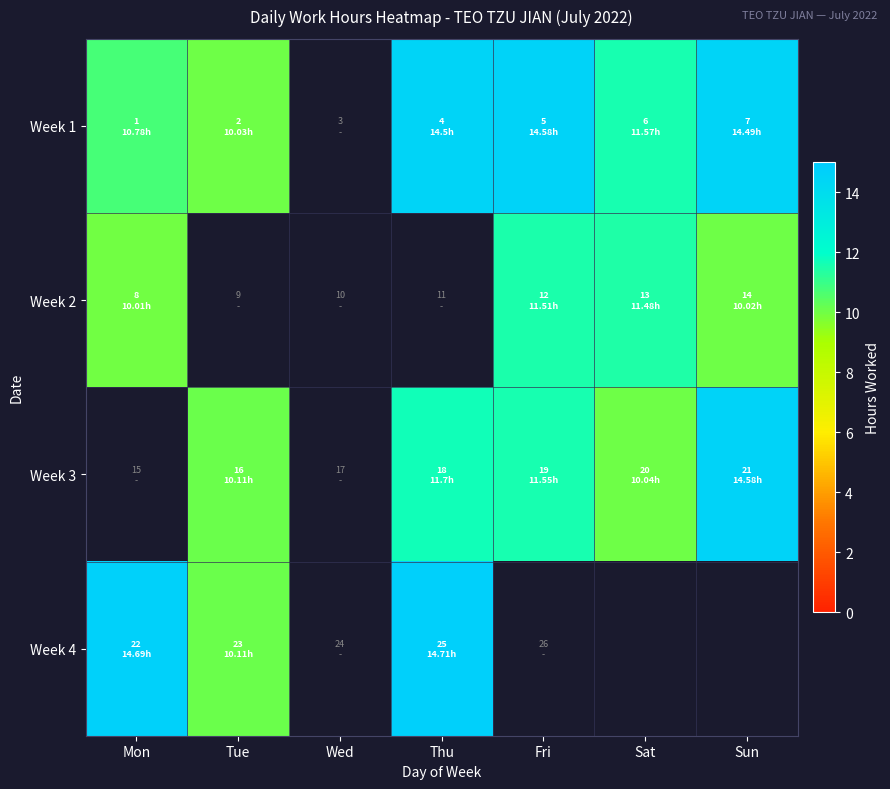

Which category has the highest value in the Week 4 series?

Thu